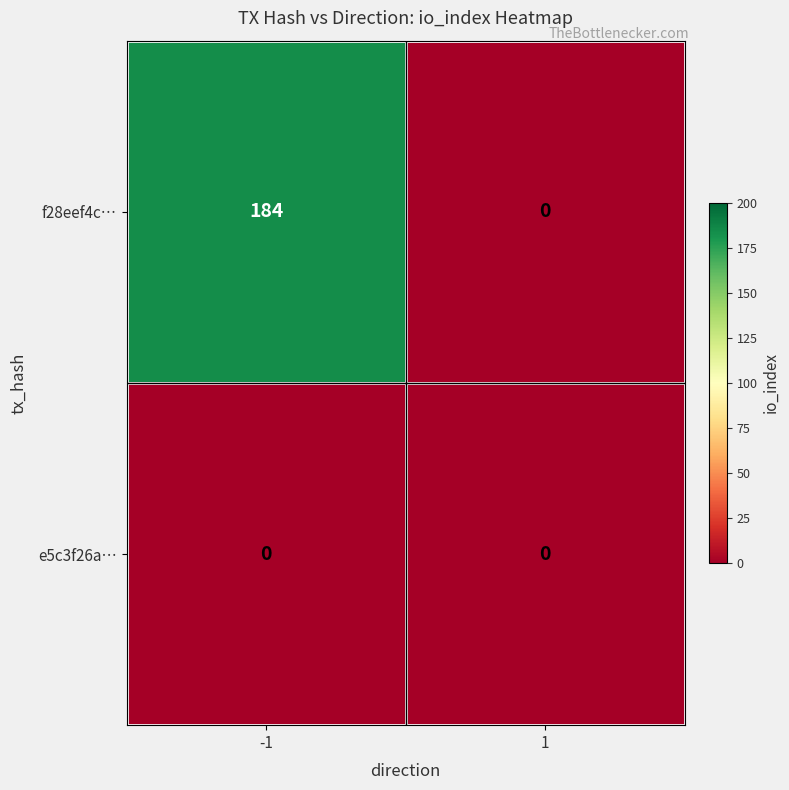

Reading left to right, transcribe all the data shown in this chart.

f28eef4c…: 184	0
e5c3f26a…: 0	0